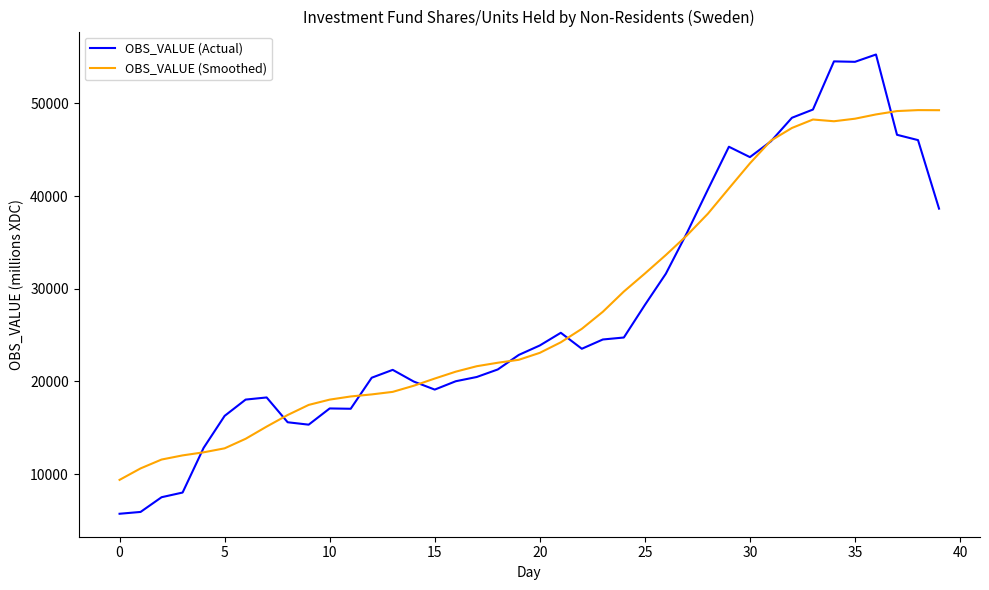

What is the highest value of the OBS_VALUE (Smoothed) series?

49273.6